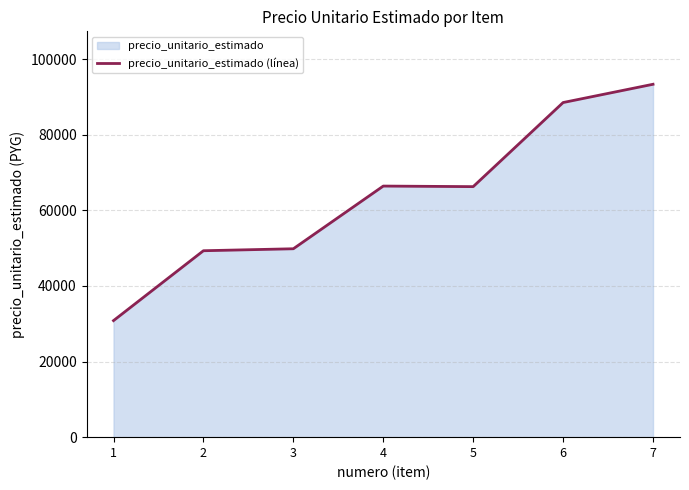

How many categories are shown in the chart?

7